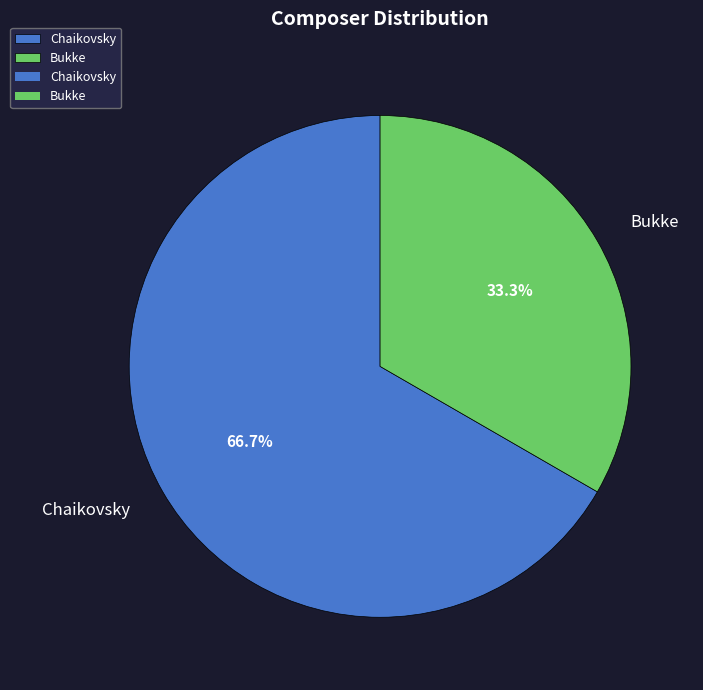

Combined, what portion of the pie is Chaikovsky and Bukke?

100.0%